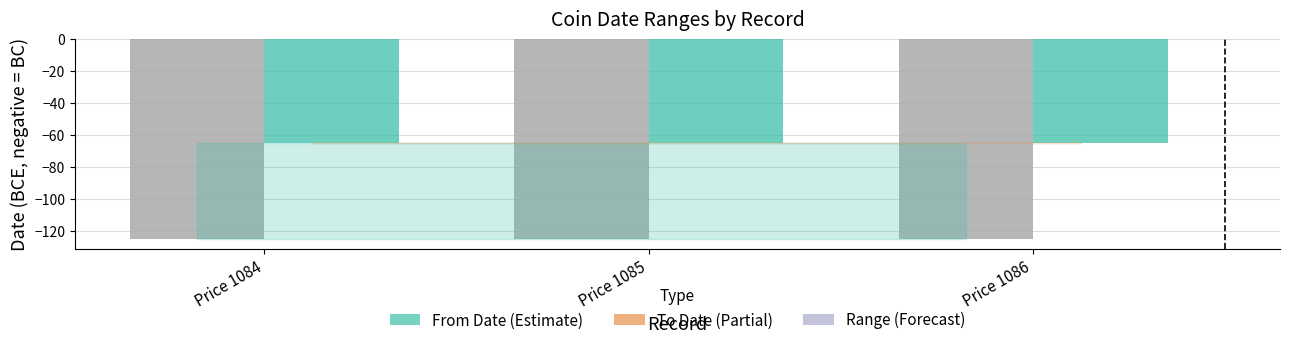

Does the chart contain stacked bars?

No